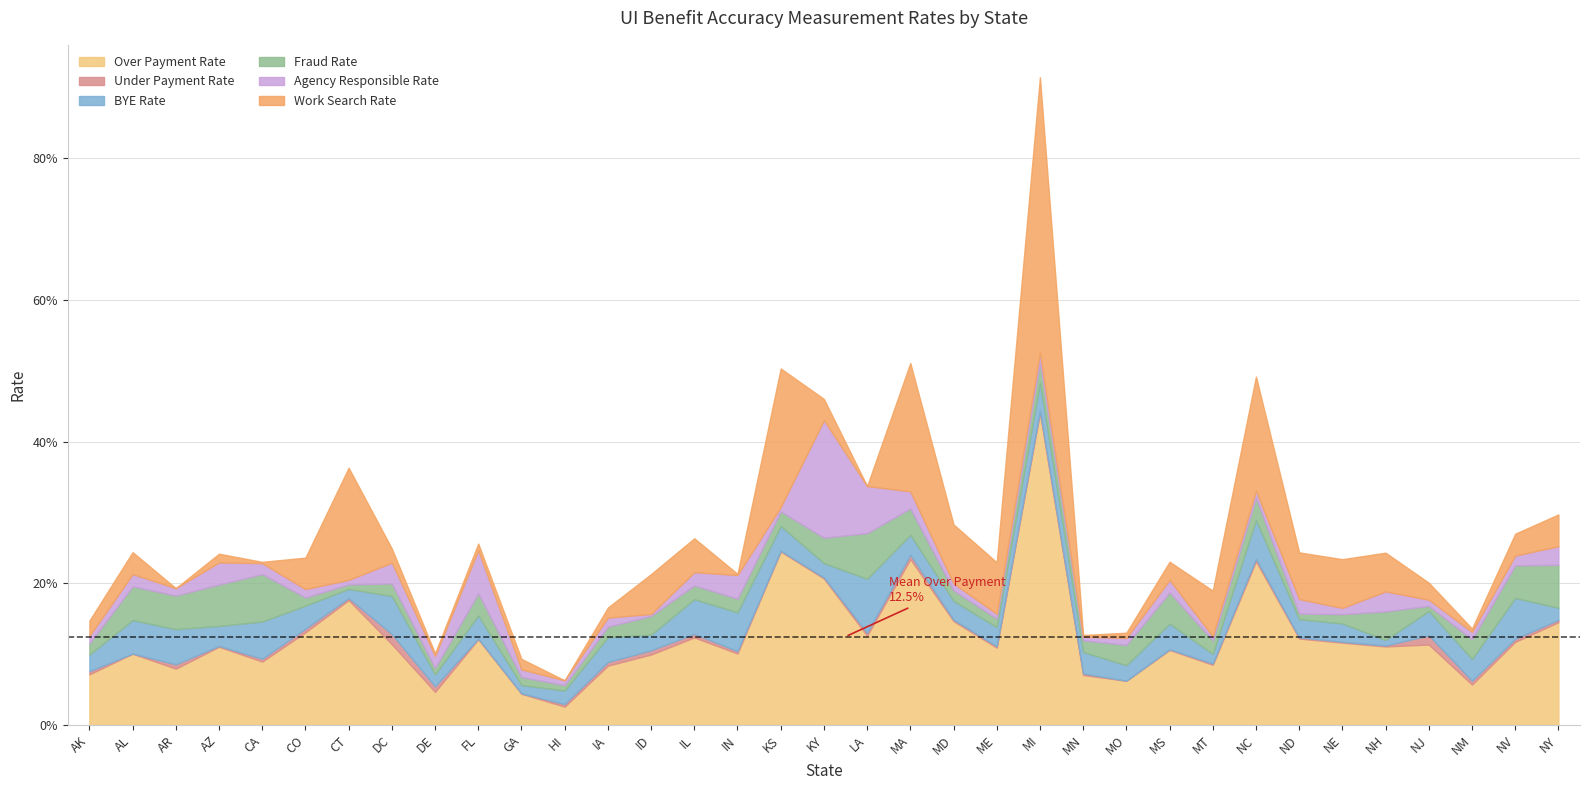

What is the label of the 28th point from the right?

DC